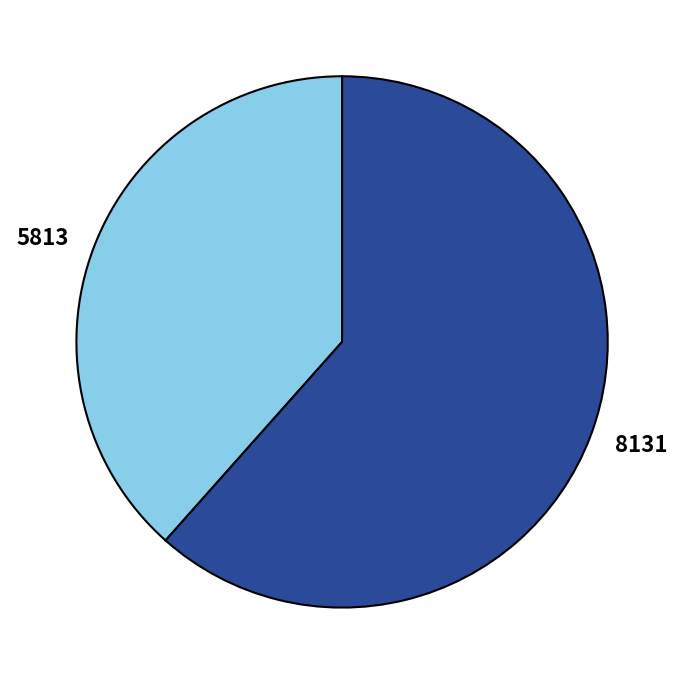

Is it true that 5813 is 44% of the pie?

False